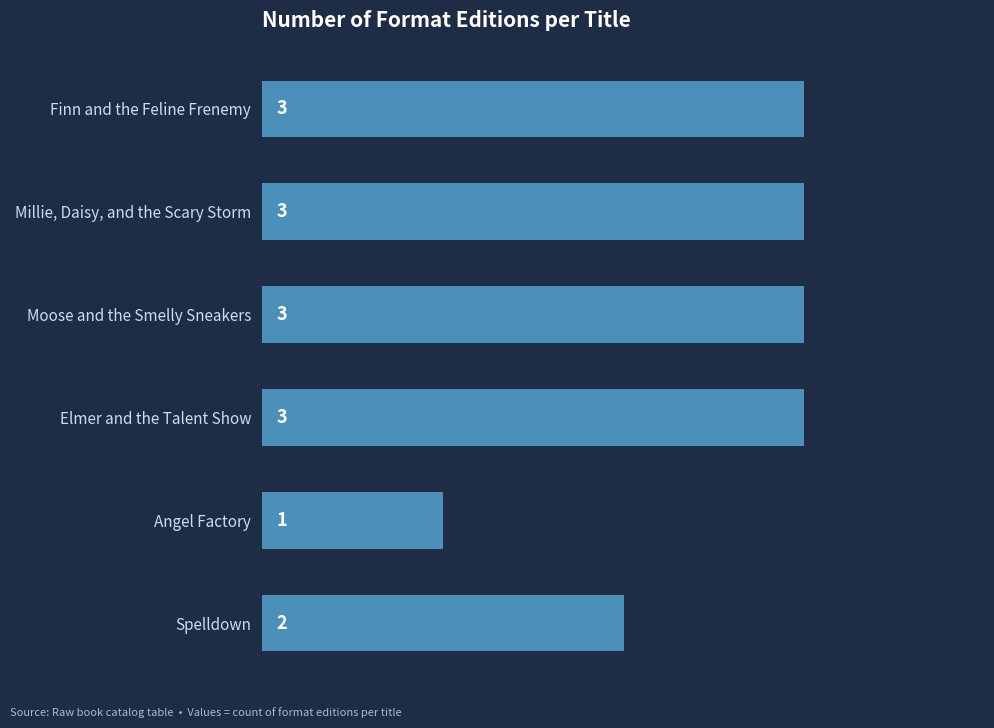

How many values are between 2 and 3?

5